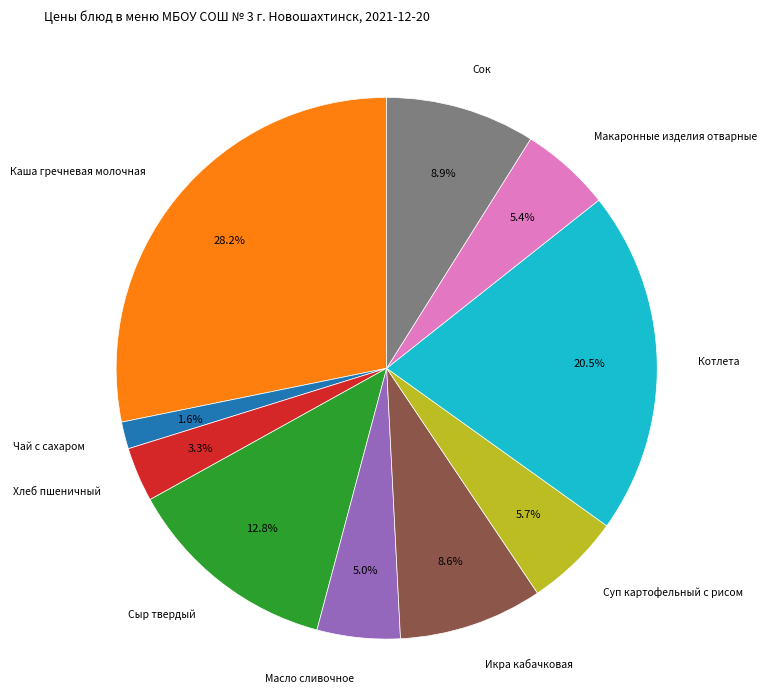

Does any single category account for the majority?

No